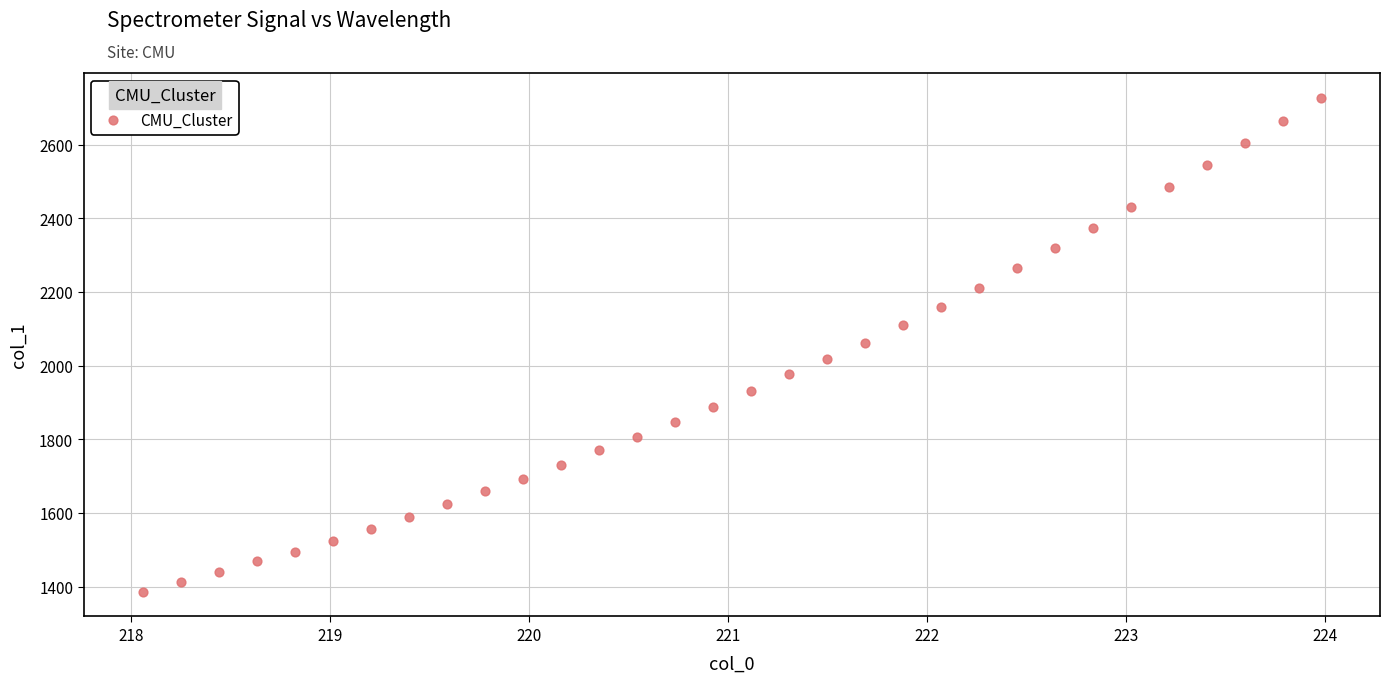

What is the range of X values (max minus min)?

5.9